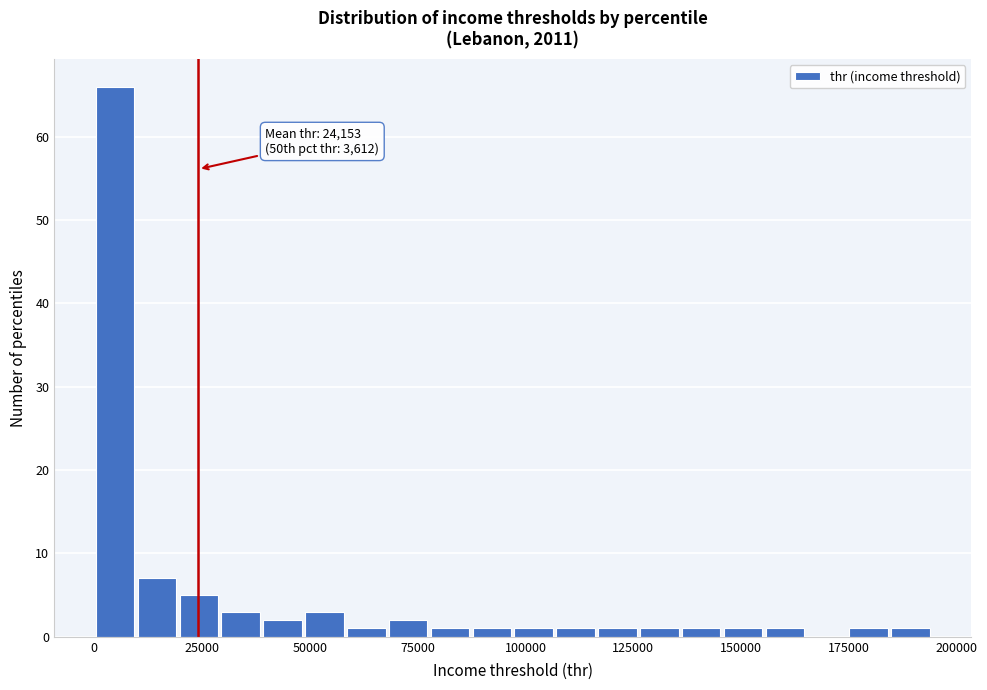

Around what value on the x-axis is the tallest bar? Give the approximate position of its centre, as read against the axis.

5000